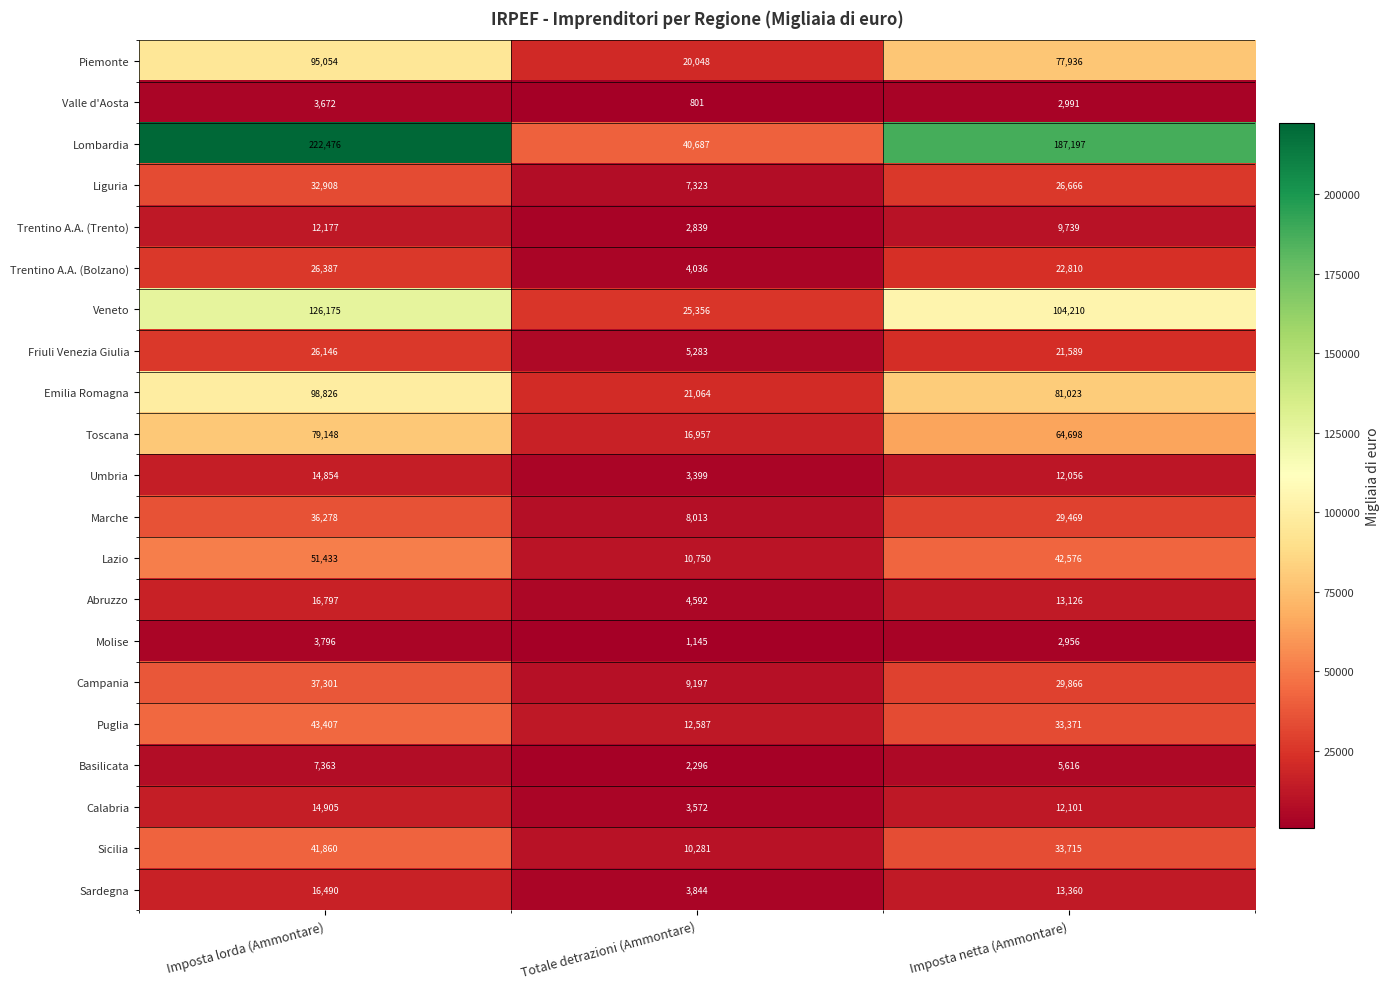

The value of Calabria at Imposta netta (Ammontare) is 20050. True or false?

False